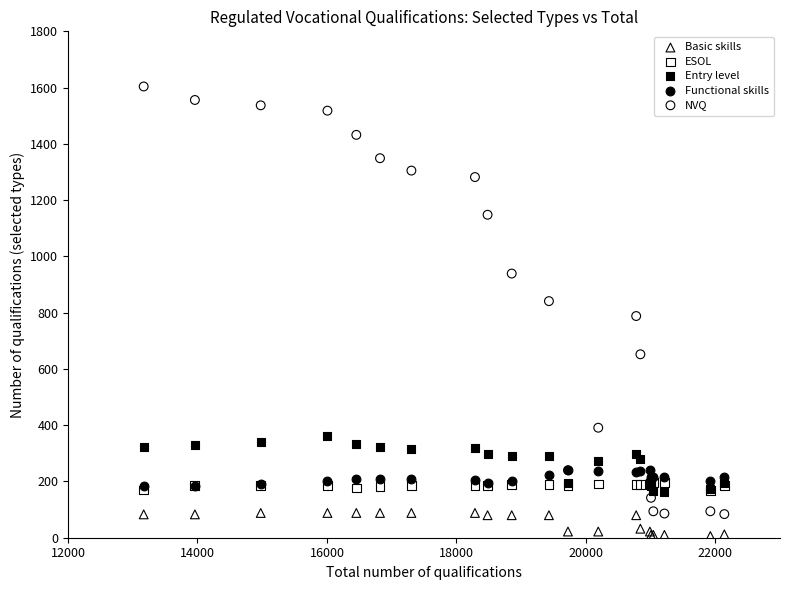

What are all the series names shown in the legend?

Basic skills, ESOL, Entry level, Functional skills, NVQ